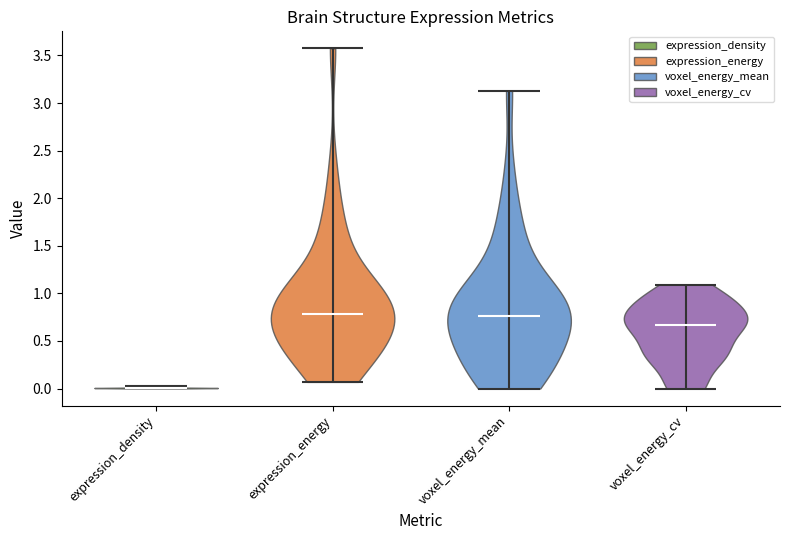

Reading left to right, read every violin against the y-axis: where its median line is, and the lowest and highest points it reaches. The values are not printed on the chart, so give them approximately, as read against the axis.

expression_density: median line 0.00, lowest point 0.00, highest point 0.05
expression_energy: median line 0.80, lowest point 0.05, highest point 3.55
voxel_energy_mean: median line 0.75, lowest point 0.00, highest point 3.15
voxel_energy_cv: median line 0.65, lowest point 0.00, highest point 1.10